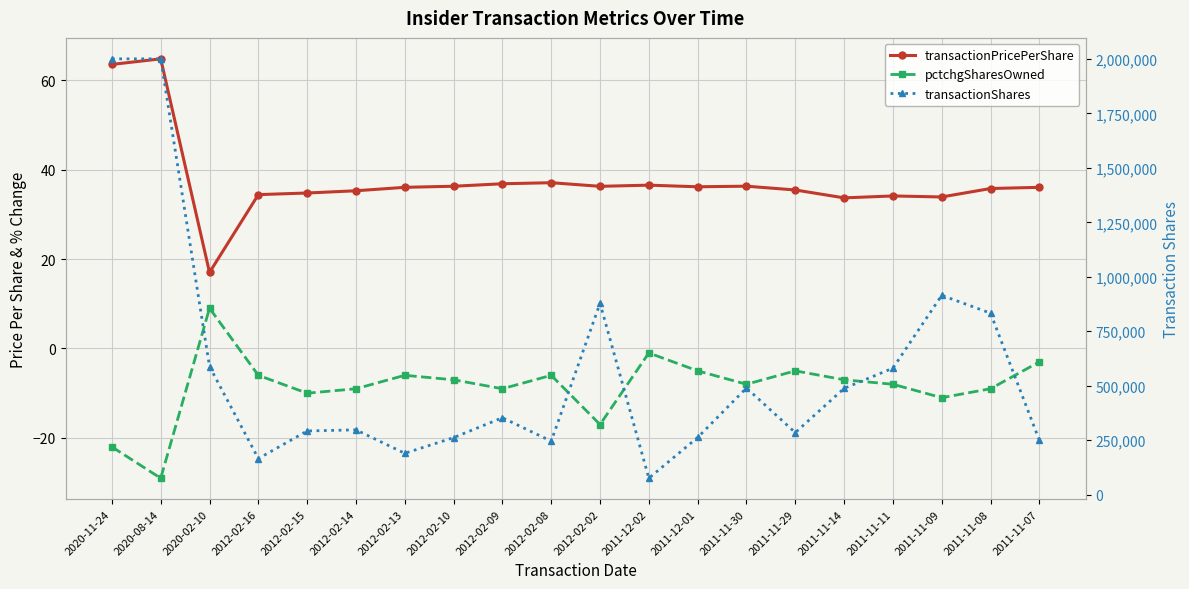

In pctchgSharesOwned, how many points are lower than both neighbors (excluding endpoints)?

6